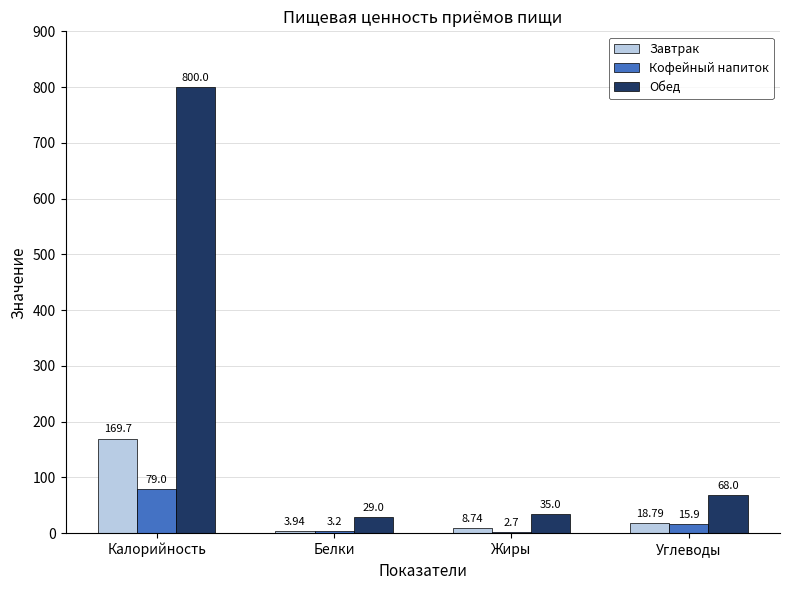

Which series has the widest spread of values?

Обед